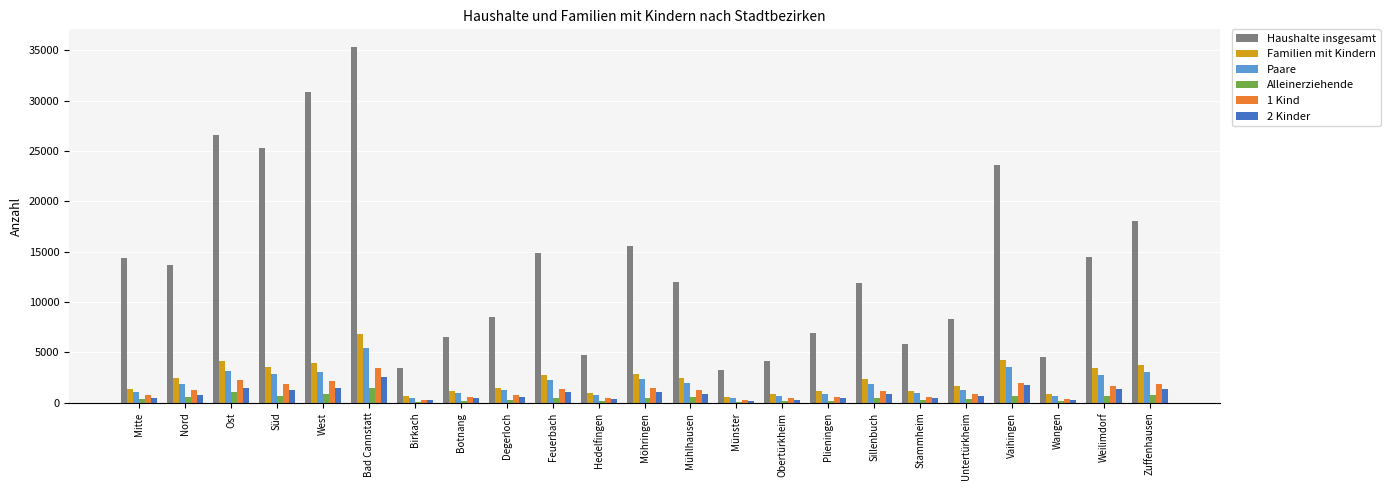

How many groups of bars are there?

23